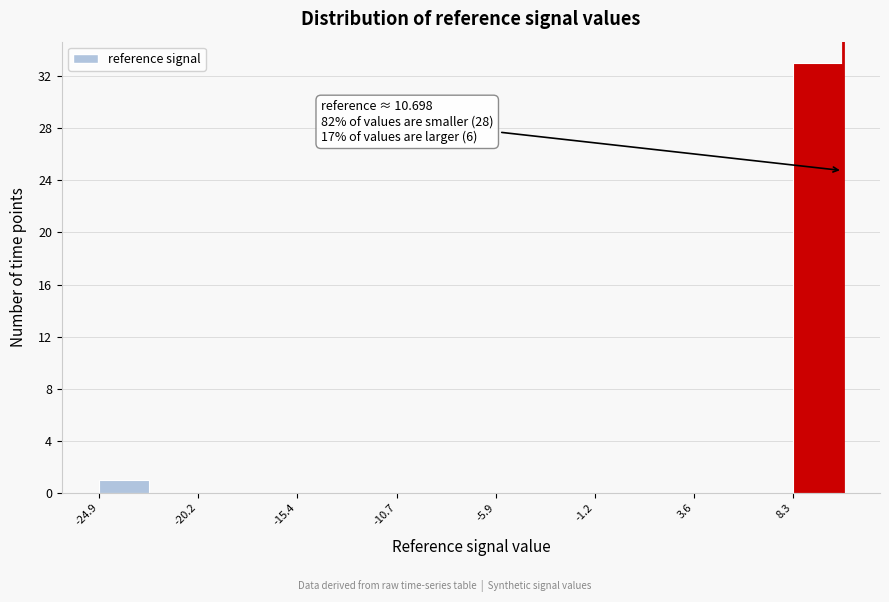

Which range on the x-axis has the tallest bar?

8.5 to 10.5